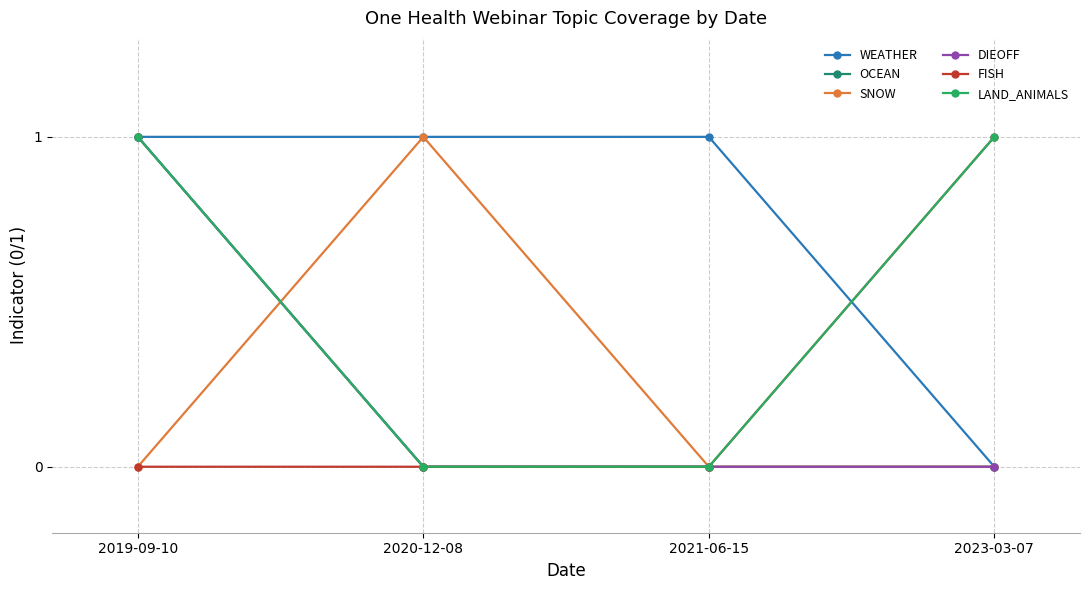

Does the chart have visible grid lines?

Yes